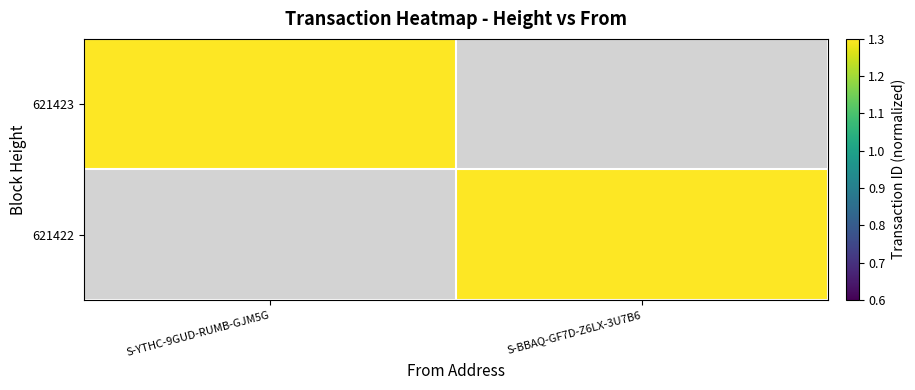

The 621423 series shows 1.3 at S-YTHC-9GUD-RUMB-GJM5G. True or false?

True